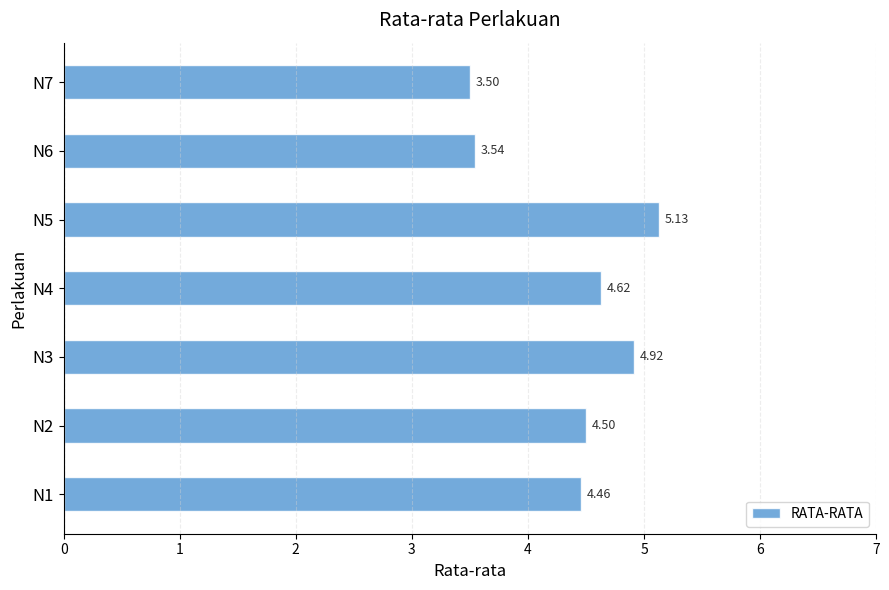

List the labels in order of value, largest first.

N5, N3, N4, N2, N1, N6, N7